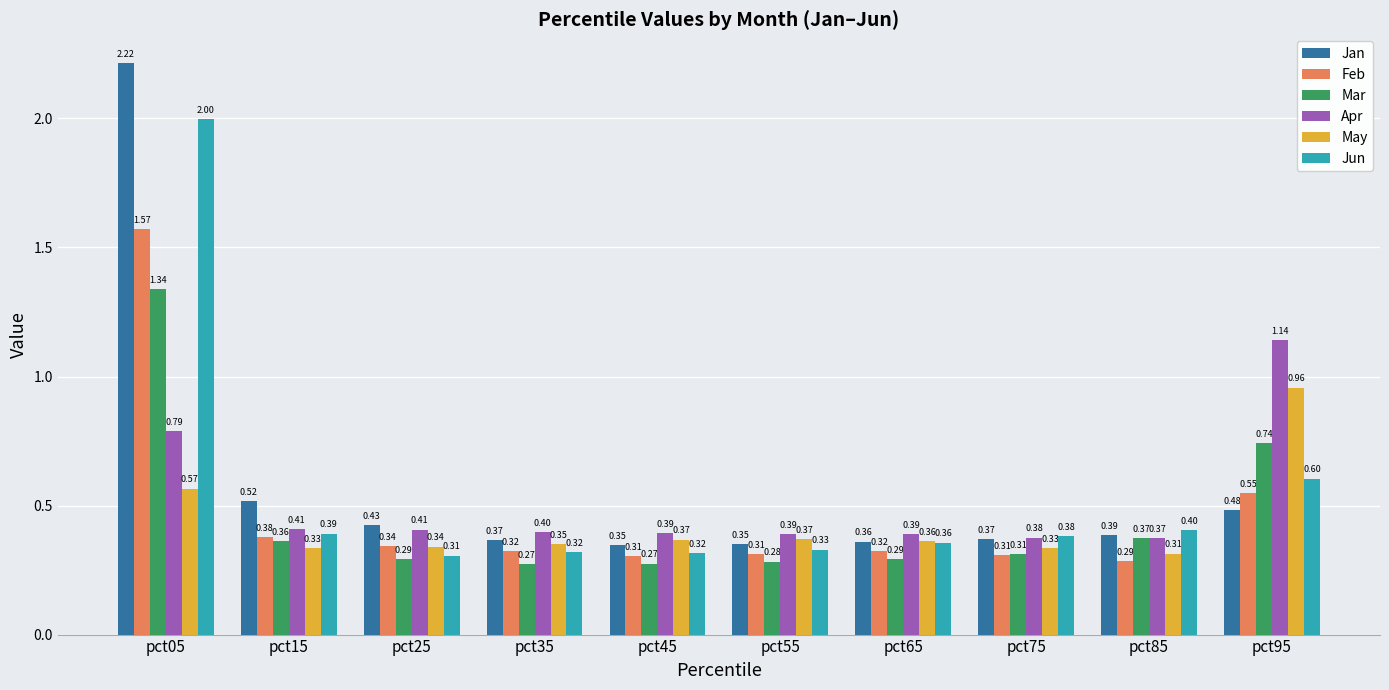

Which series changed the most between pct75 and pct85?

Mar